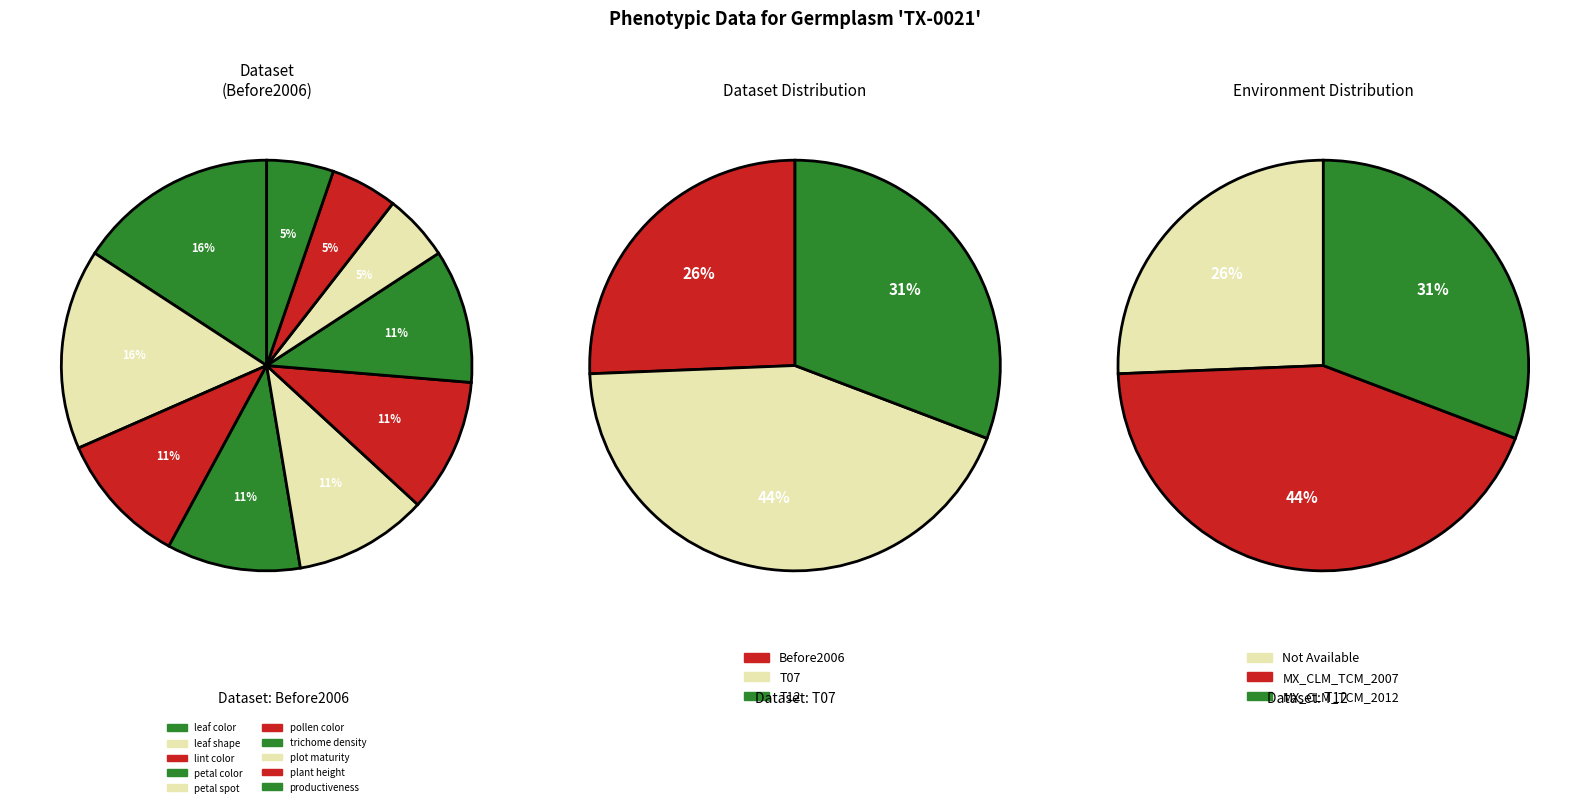

The 2 slice represents 10% of the pie. True or false?

True